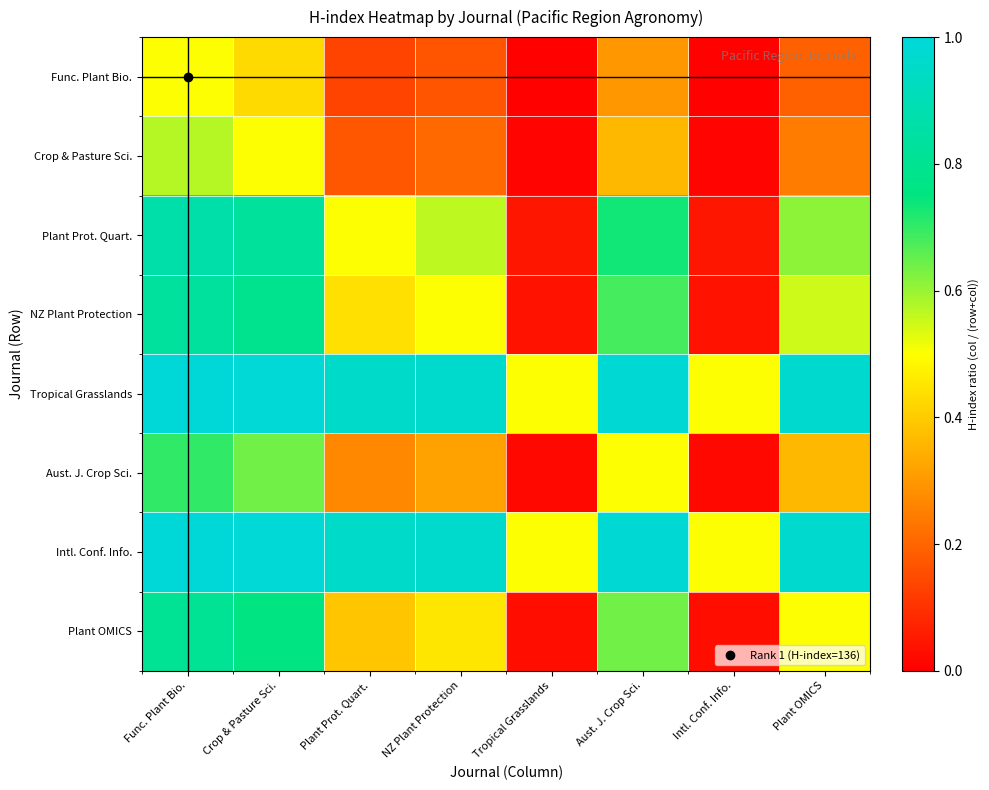

Rank the series at Func. Plant Bio. from lowest to highest value.

Func. Plant Bio., Crop & Pasture Sci., Aust. J. Crop Sci., Plant OMICS, NZ Plant Protection, Plant Prot. Quart., Tropical Grasslands, Intl. Conf. Info.